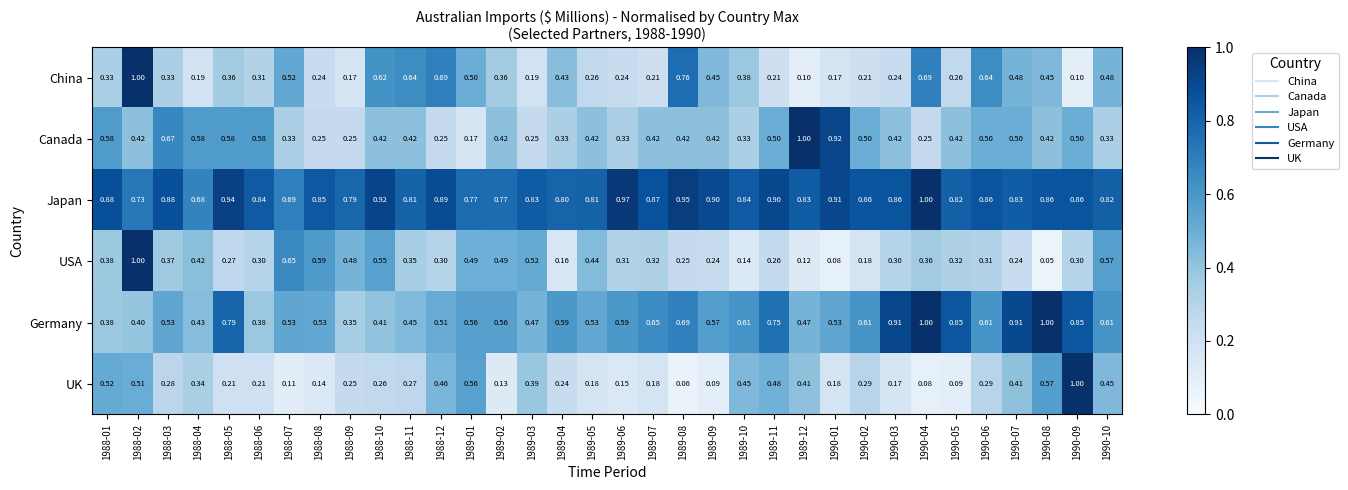

Rank the series at 1989-03 from lowest to highest value.

China, Canada, UK, Germany, USA, Japan